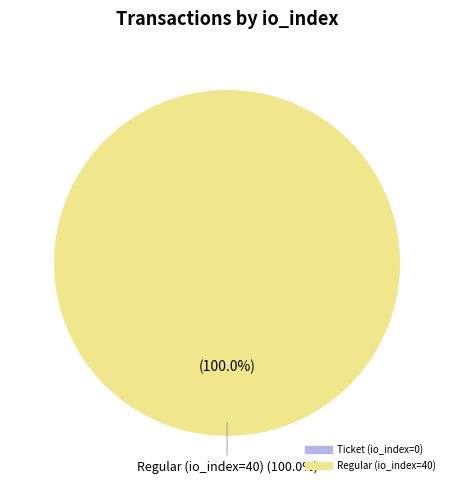

True or false: Regular (io_index=40) accounts for 99% of the total.

False